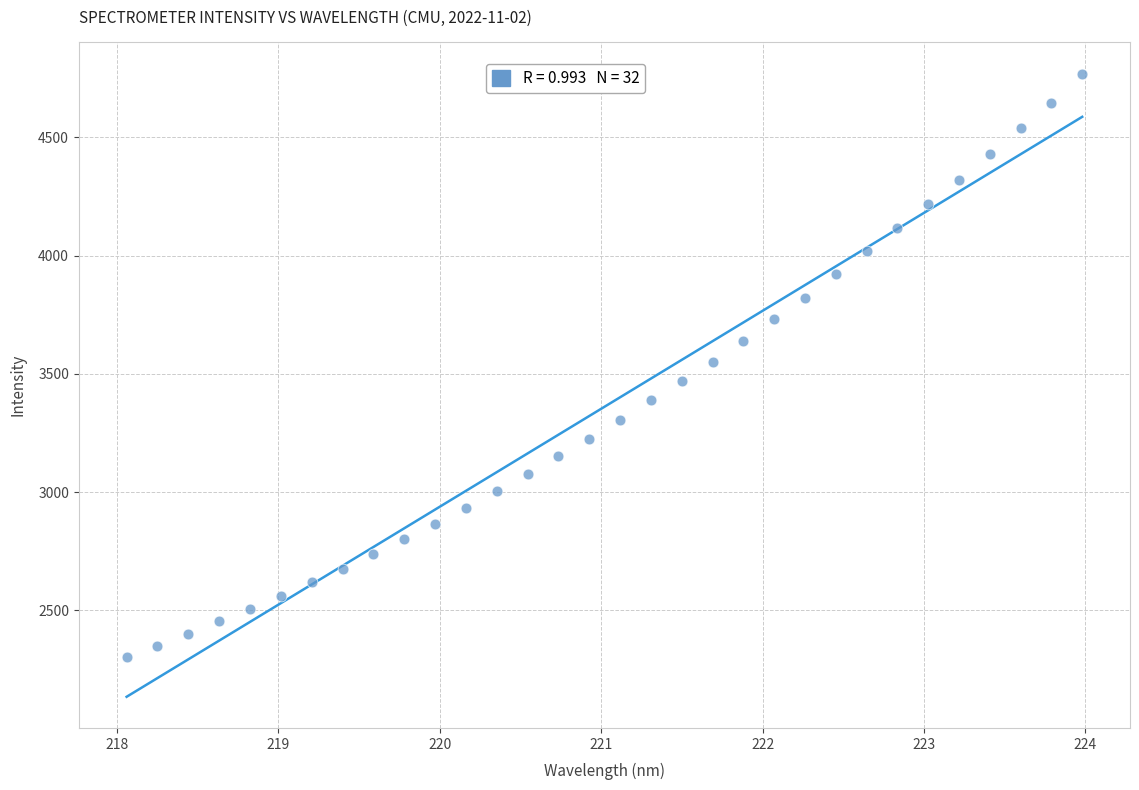

What is the range of Y values (max minus min)?

2468.9